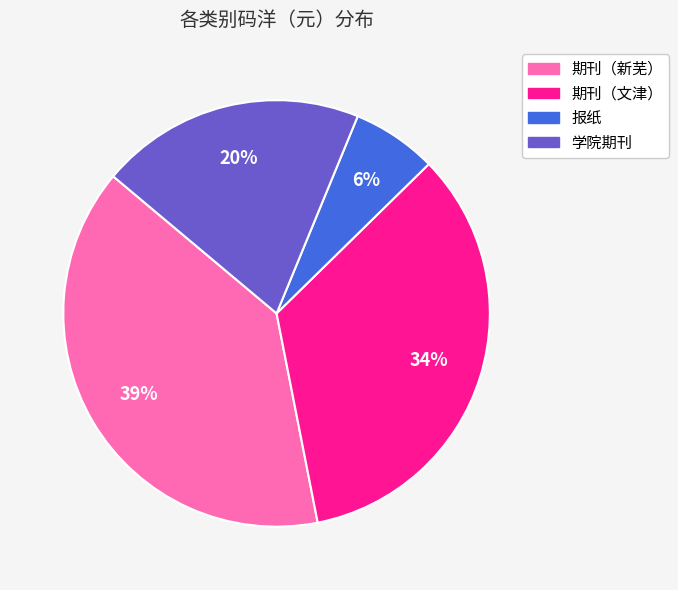

What percentage is the 学院期刊 slice, to the nearest percent?

20%